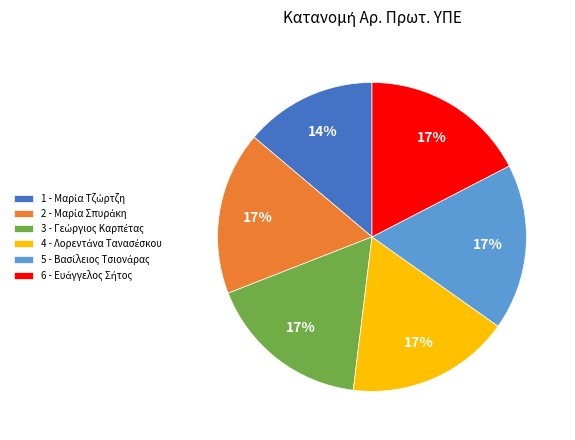

How many segments does this pie chart have?

6